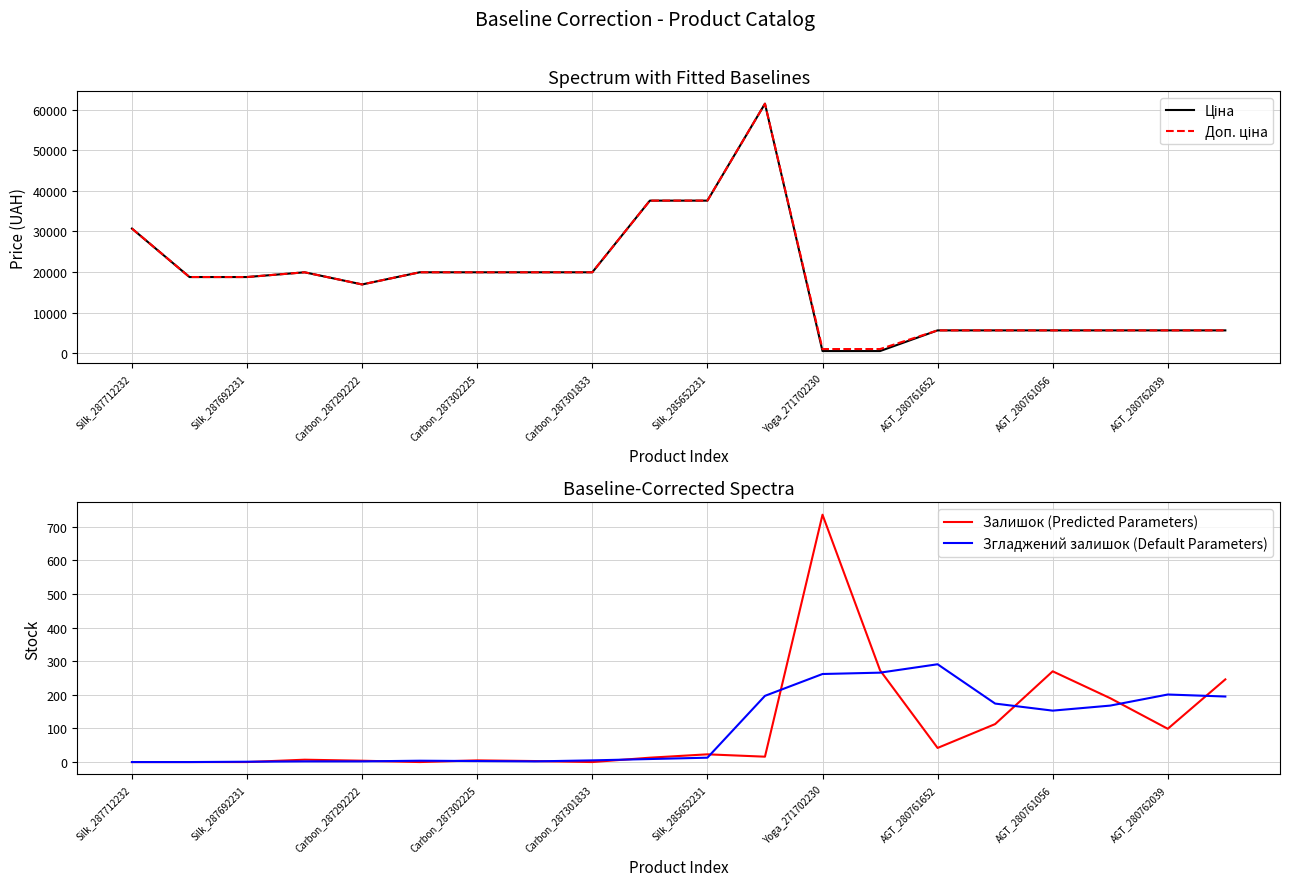

How many values in the Доп. ціна series are below 18796?

9